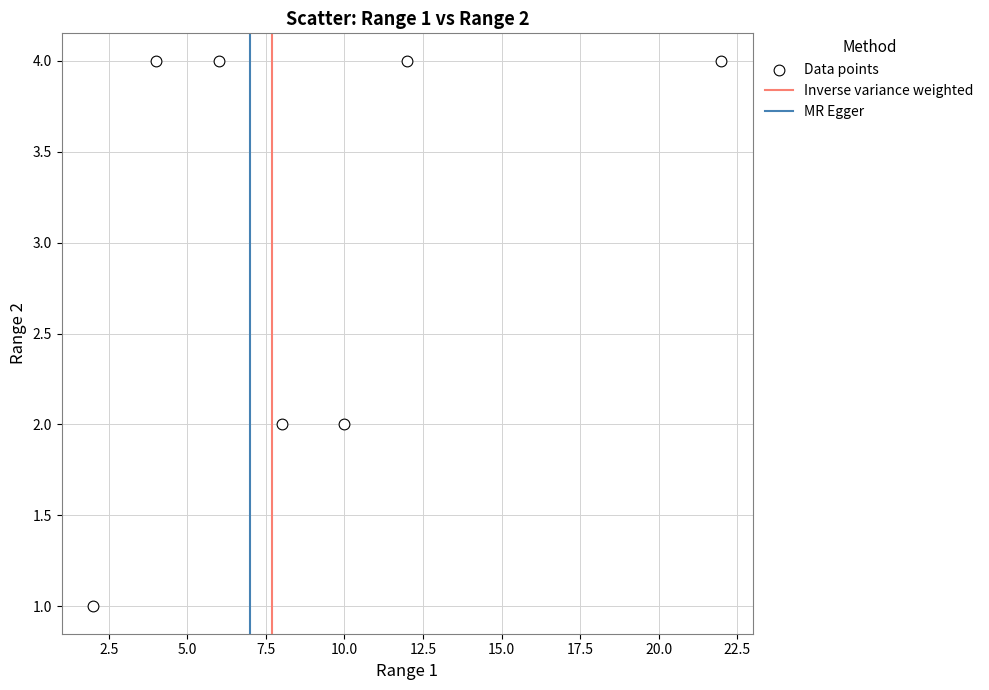

What is the range of X values (max minus min)?

20